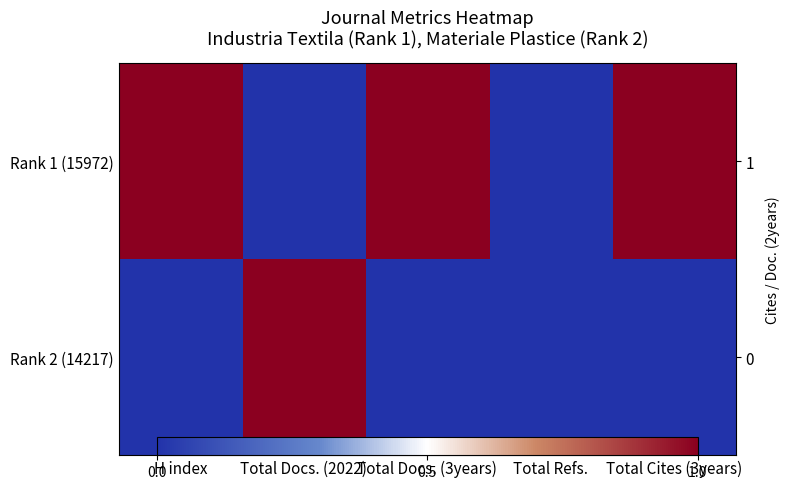

At how many categories does at least one series exceed 0?

4